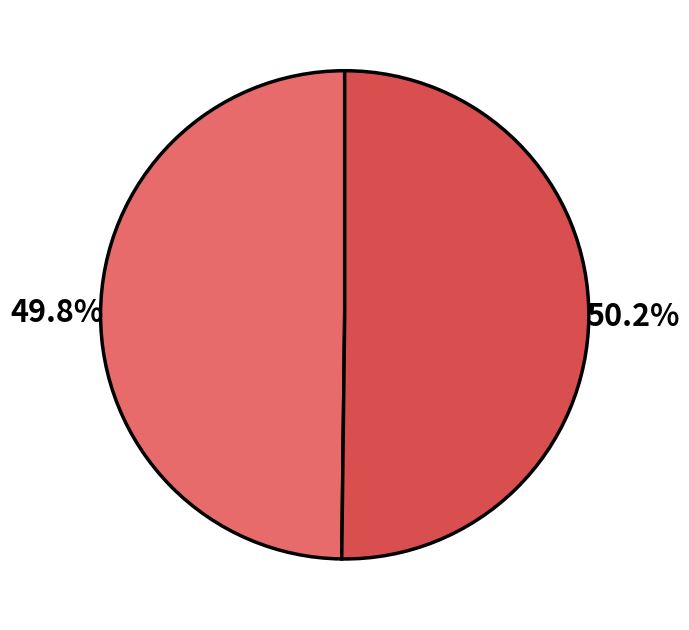

Is there any slice that represents more than half of the pie?

Yes